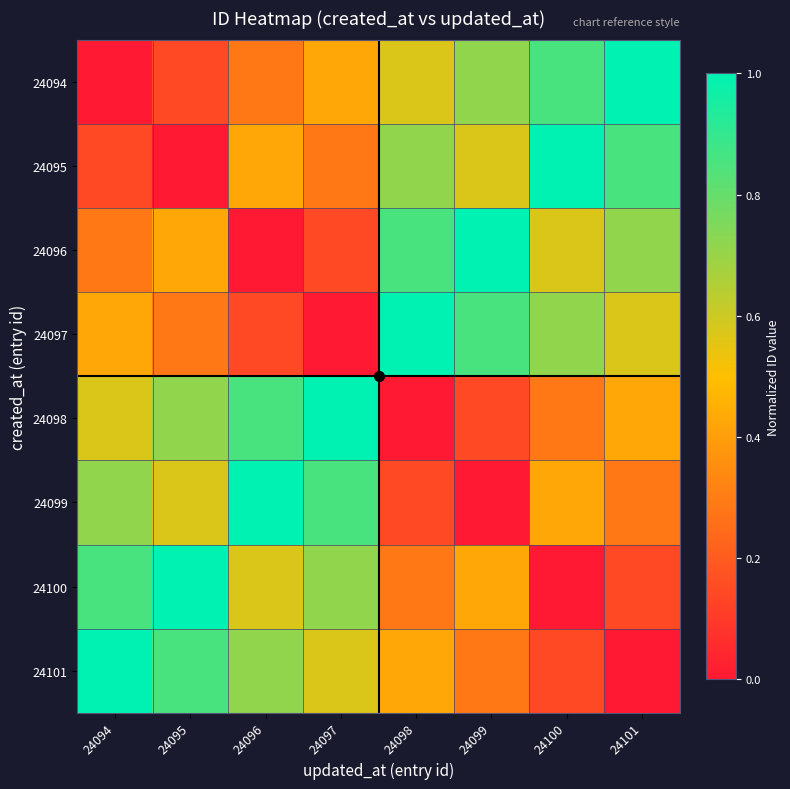

At how many categories does at least one series exceed 0?

8